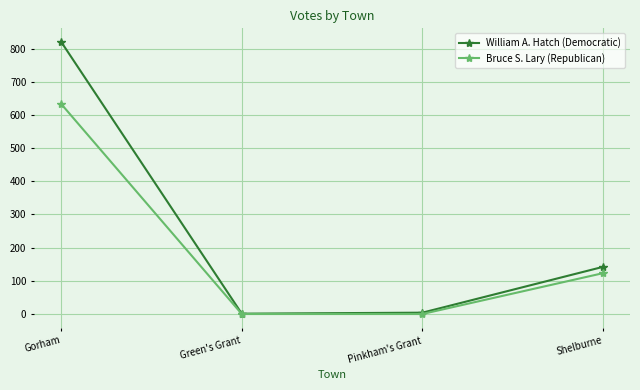

Where is William A. Hatch (Democratic) nearest to the value 410?

Shelburne